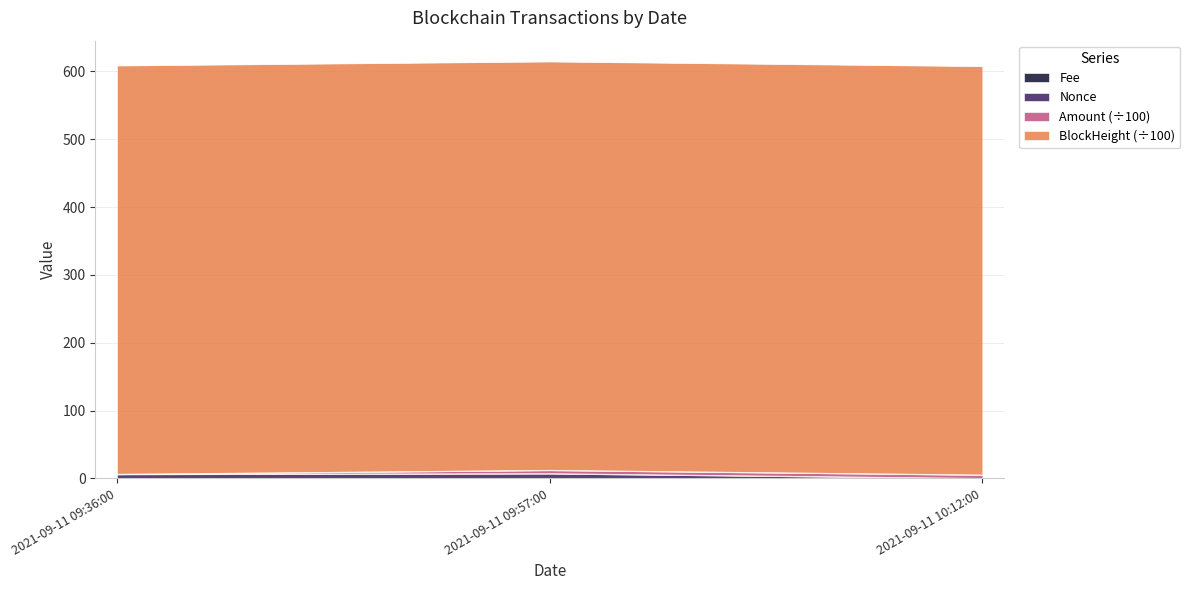

Which series has the widest spread of values?

Nonce